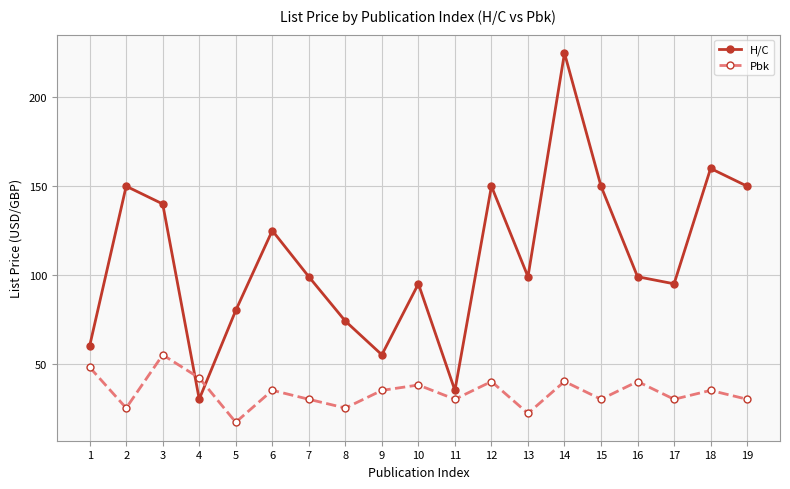

What is the value of the H/C point at the 10th from the left?

95.0